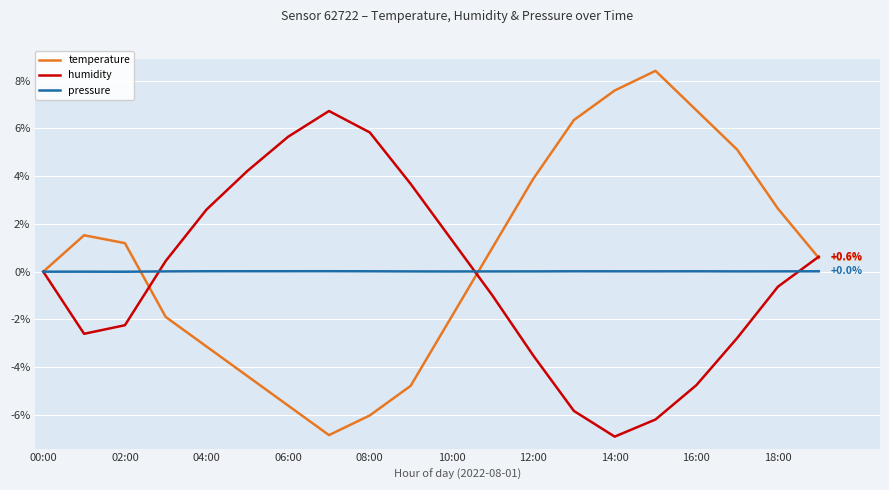

List the series in order of their overall mean, lowest first.

humidity, pressure, temperature